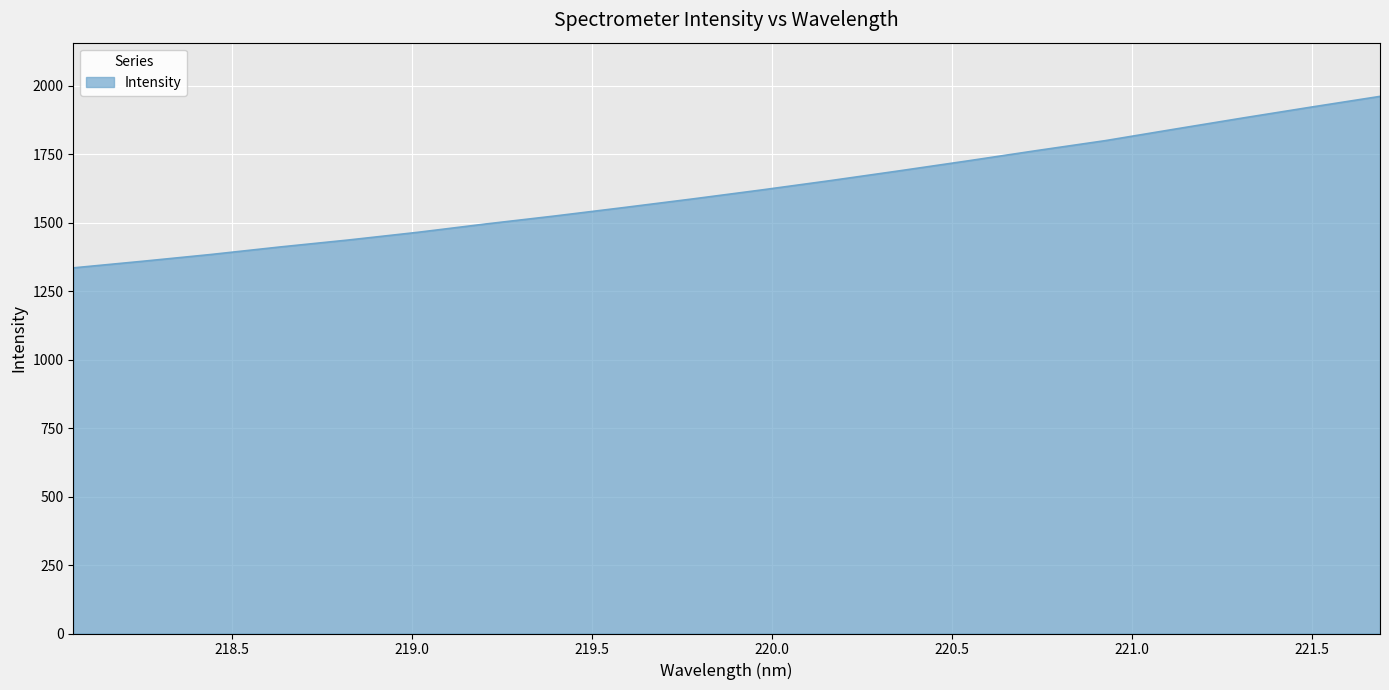

What is the difference between the maximum and minimum values?

626.2